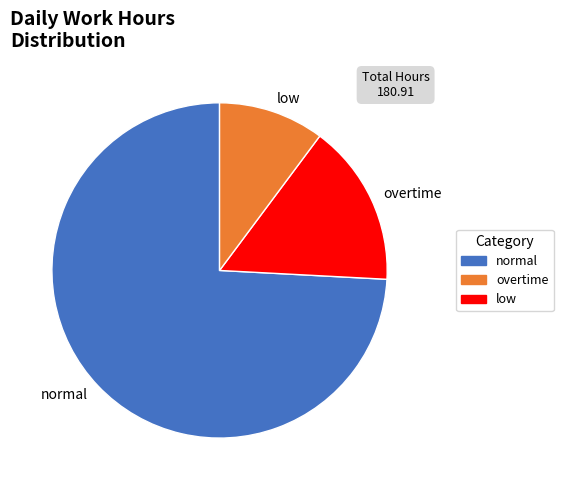

True or false: overtime accounts for 16% of the total.

True